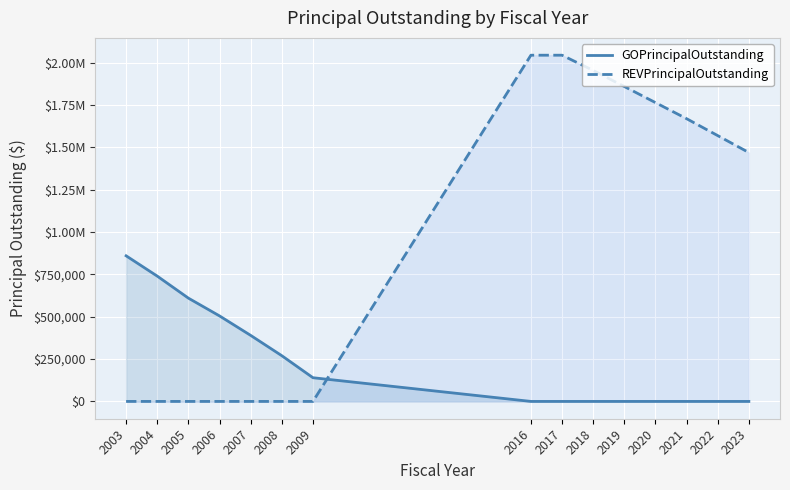

What is the sum of all GOPrincipalOutstanding values?

3515000